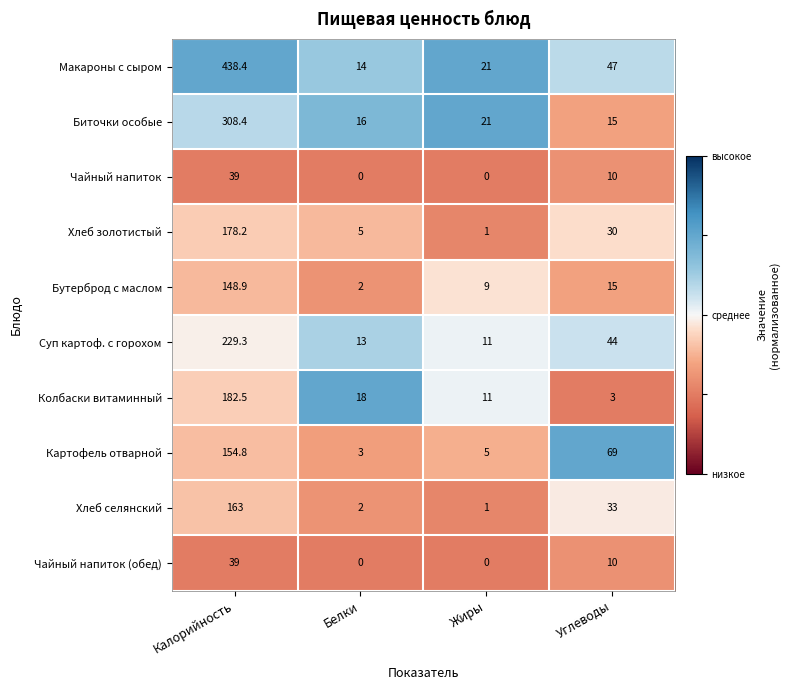

At which category is the sum across all series the highest?

Калорийность